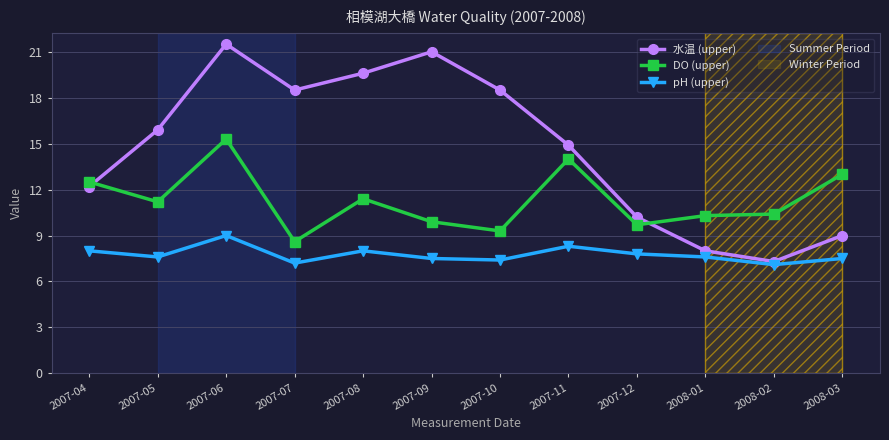

Reading left to right, list all the values displayed in this chart.

水温 (upper): 12.2	15.9	21.5	18.5	19.6	21.0	18.5	14.9	10.2	8.0	7.3	9.0
DO (upper): 12.5	11.2	15.3	8.6	11.4	9.9	9.3	14.0	9.7	10.3	10.4	13.0
pH (upper): 8.0	7.6	9.0	7.2	8.0	7.5	7.4	8.3	7.8	7.6	7.1	7.5